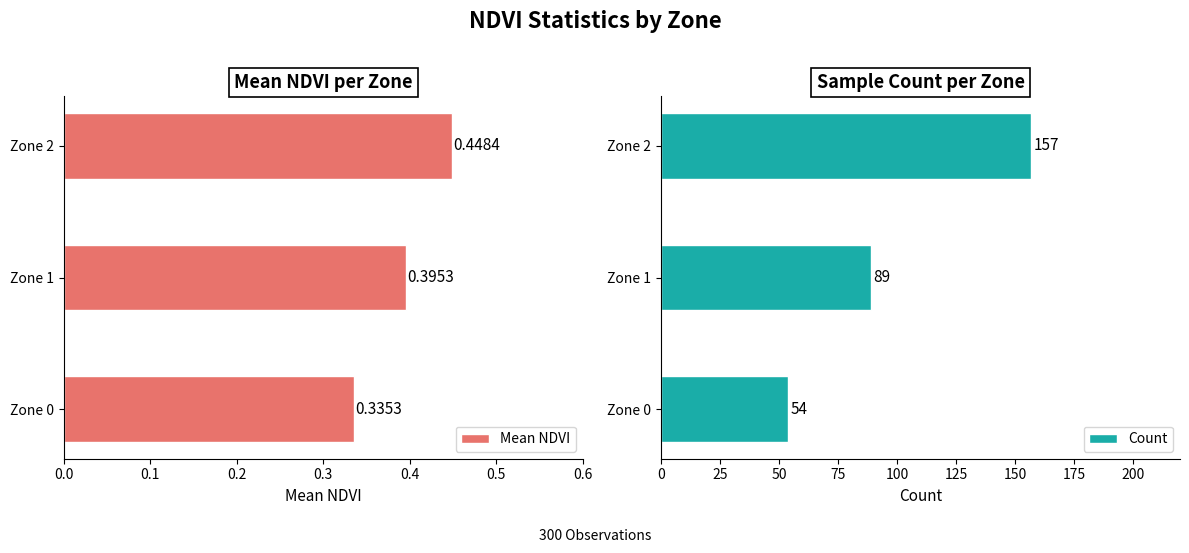

How many Mean NDVI values are between 0 and 1?

3